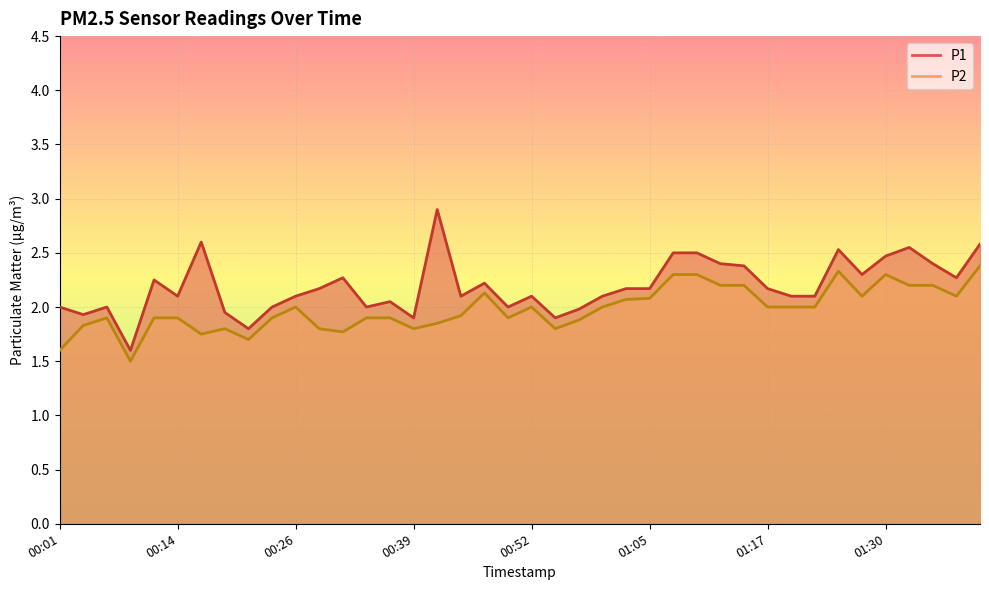

Rank the categories by P2 value from lowest to highest.

00:09, 00:01, 00:21, 00:16, 00:32, 00:19, 00:29, 00:39, 00:54, 00:04, 00:42, 00:57, 00:06, 00:11, 00:14, 00:24, 00:34, 00:37, 00:49, 00:44, 00:26, 00:52, 01:00, 01:17, 01:20, 01:22, 01:02, 01:05, 01:27, 01:38, 00:47, 01:12, 01:15, 01:33, 01:35, 01:07, 01:10, 01:30, 01:25, 01:40